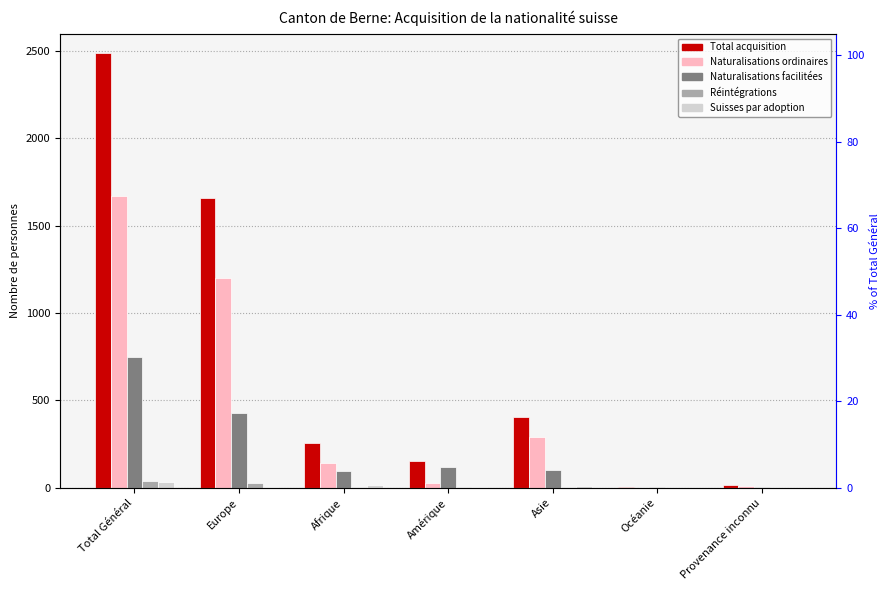

At which category is the sum across all series the highest?

Total Général